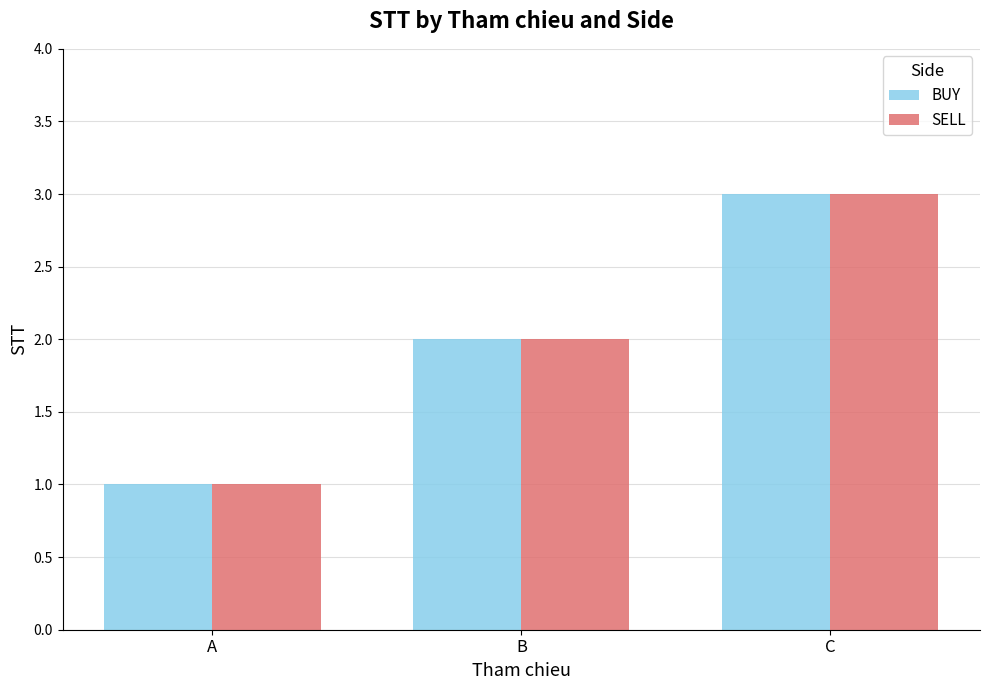

What is the sum of all BUY values?

6